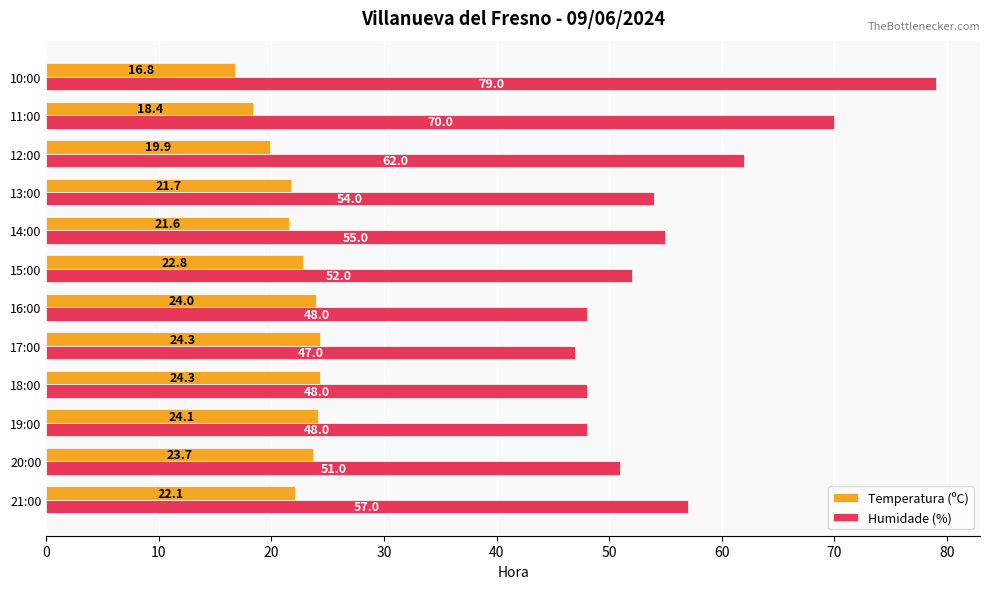

What is the maximum value shown in the chart?

79.0